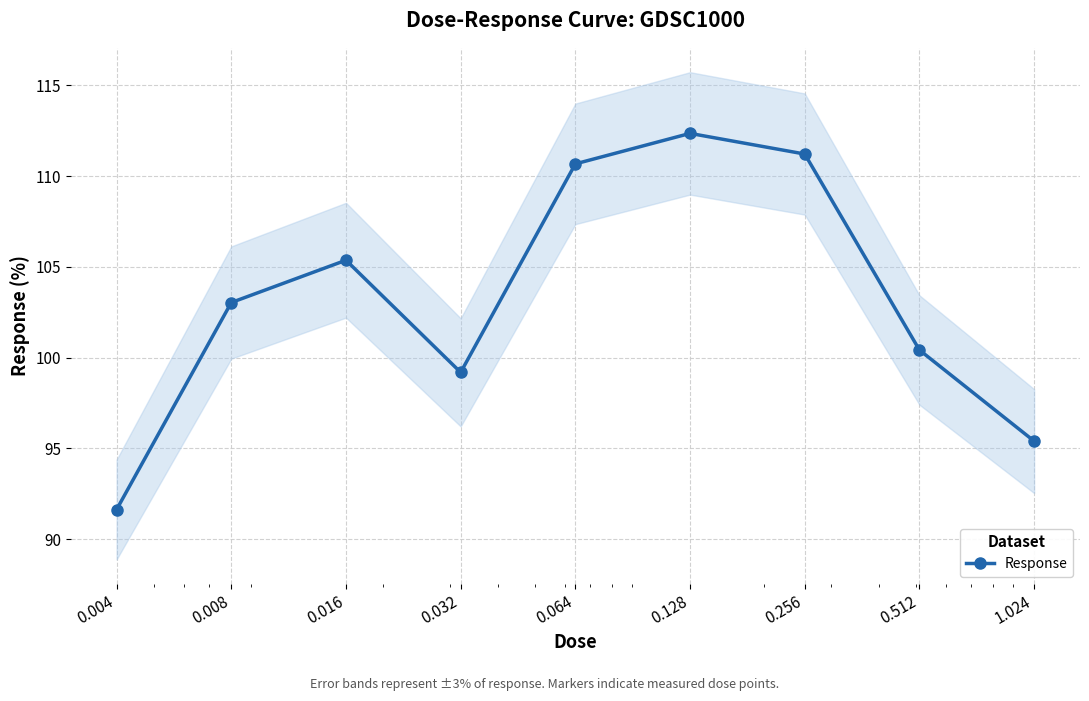

How many categories are shown in the chart?

9